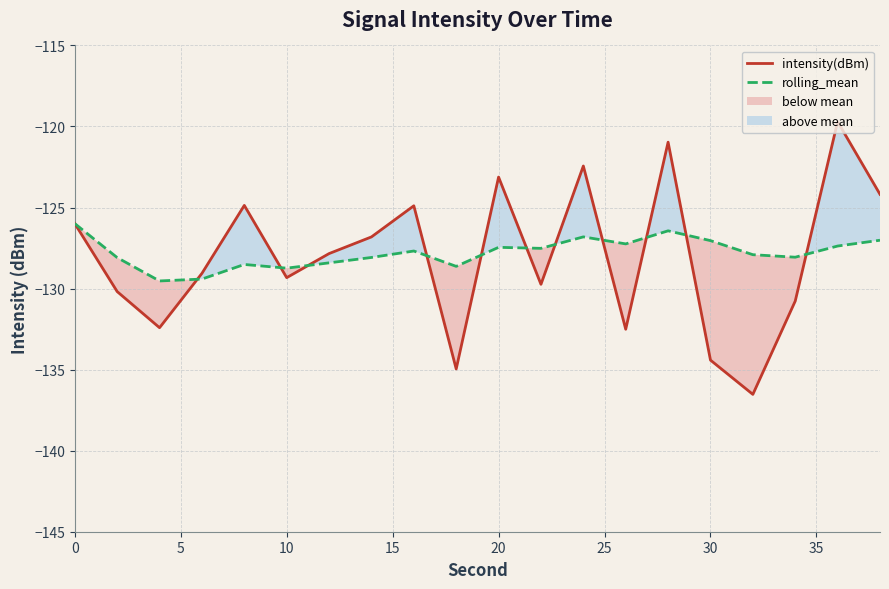

What is the minimum value for intensity(dBm)?

-136.5